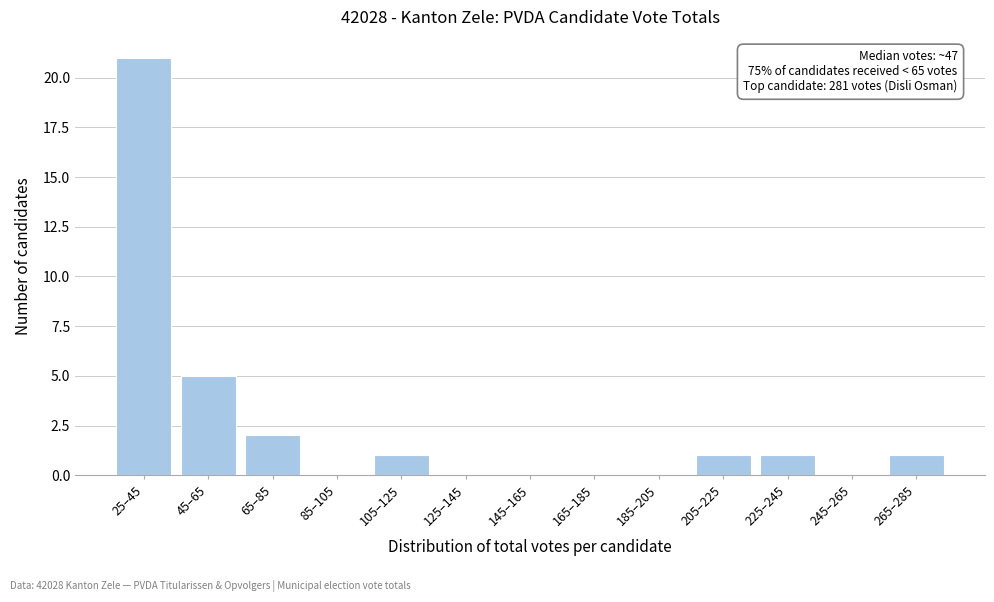

Reading left to right, what are all the values shown in this chart?

25–45=21	45–65=5	65–85=2	85–105=0	105–125=1	125–145=0	145–165=0	165–185=0	185–205=0	205–225=1	225–245=1	245–265=0	265–285=1